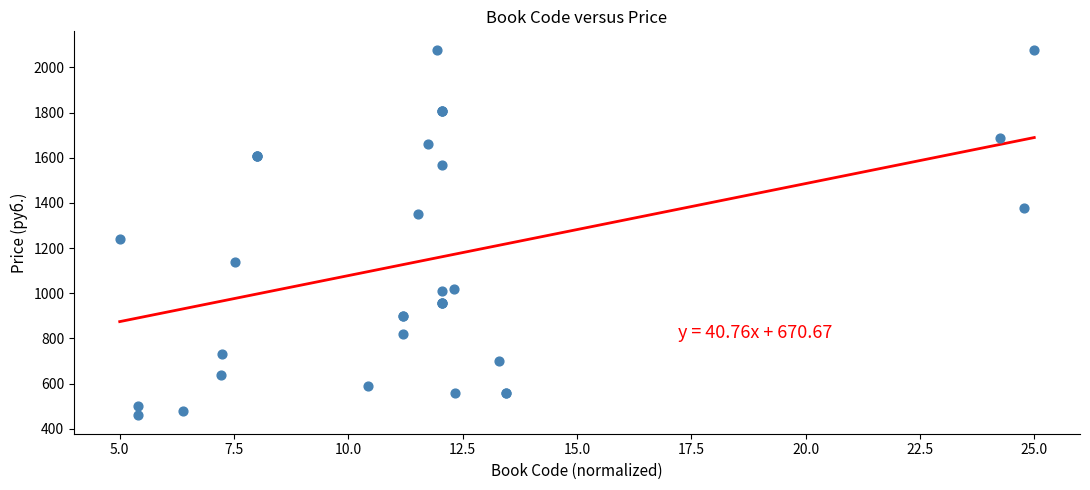

What Y value in the scatter plot is closest to 1269?

1239